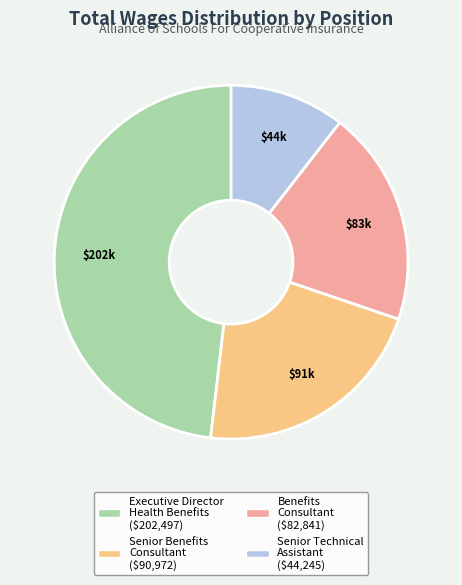

Is there any slice that represents more than half of the pie?

No